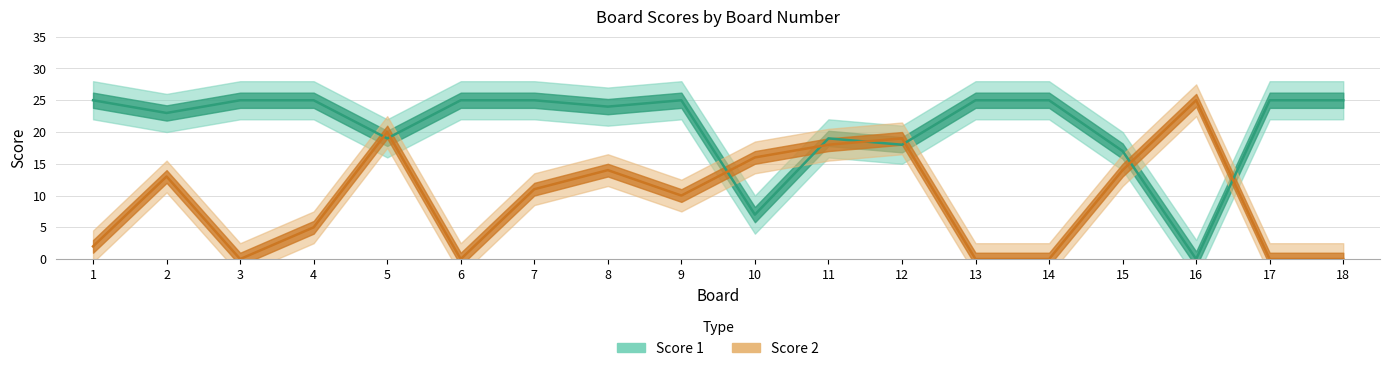

The value of Score 1 at 10 is 7. True or false?

True